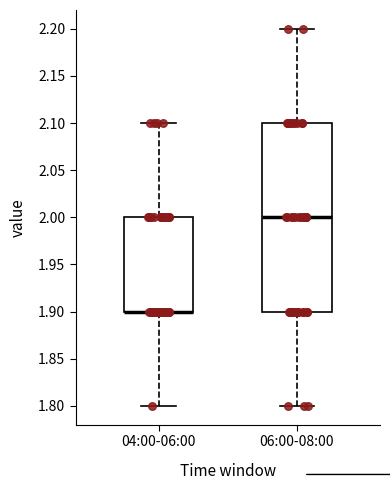

Reading left to right, read every box against the y-axis: the position of its median line, the range the box covers, and the ends of its whiskers. The values are not printed on the chart, so give them approximately, as read against the axis.

04:00-06:00: median 1.9 (drawn on the box's lower edge), box 1.9 to 2.0, whiskers 1.8 to 2.1
06:00-08:00: median 2.0, box 1.9 to 2.1, whiskers 1.8 to 2.2